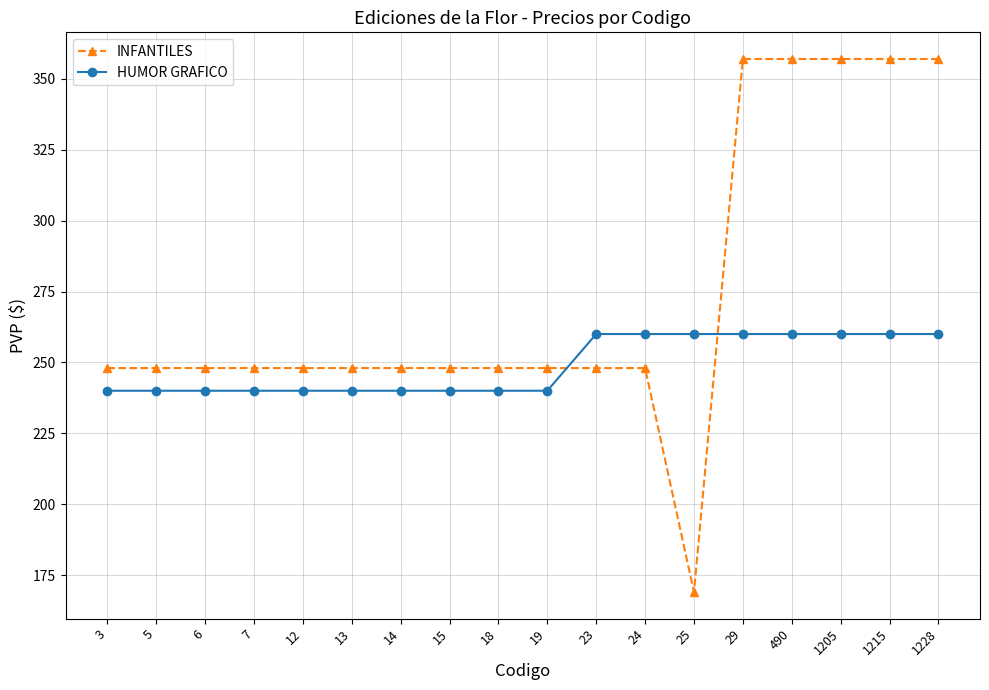

Reading right to left, list all the values displayed in this chart.

INFANTILES: 1228=357	1215=357	1205=357	490=357	29=357	25=169	24=248	23=248	19=248	18=248	15=248	14=248	13=248	12=248	7=248	6=248	5=248	3=248
HUMOR GRAFICO: 1228=260	1215=260	1205=260	490=260	29=260	25=260	24=260	23=260	19=240	18=240	15=240	14=240	13=240	12=240	7=240	6=240	5=240	3=240